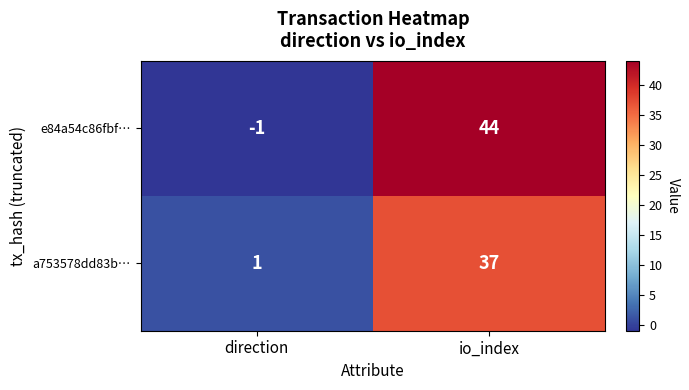

List the series in order of their peak value, lowest first.

a753578dd83b…, e84a54c86fbf…